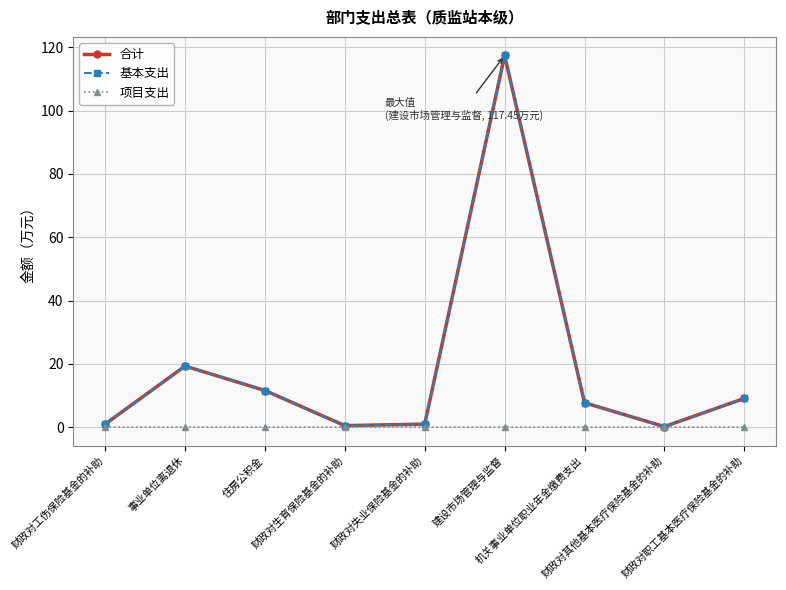

Count the number of data series in this chart.

3